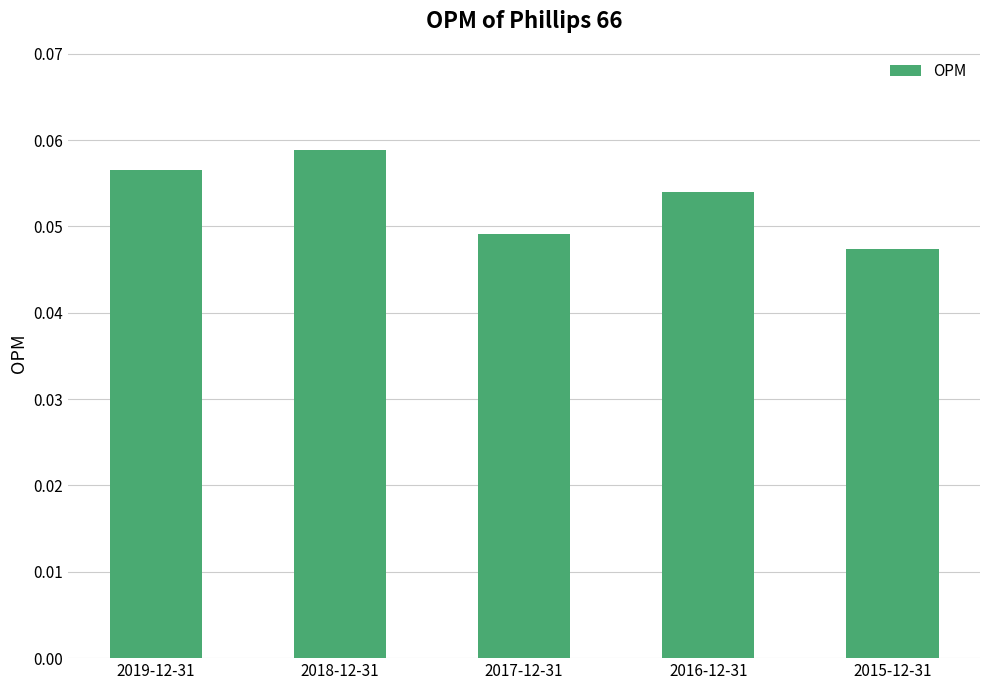

Which label corresponds to the smallest value in the chart?

2015-12-31